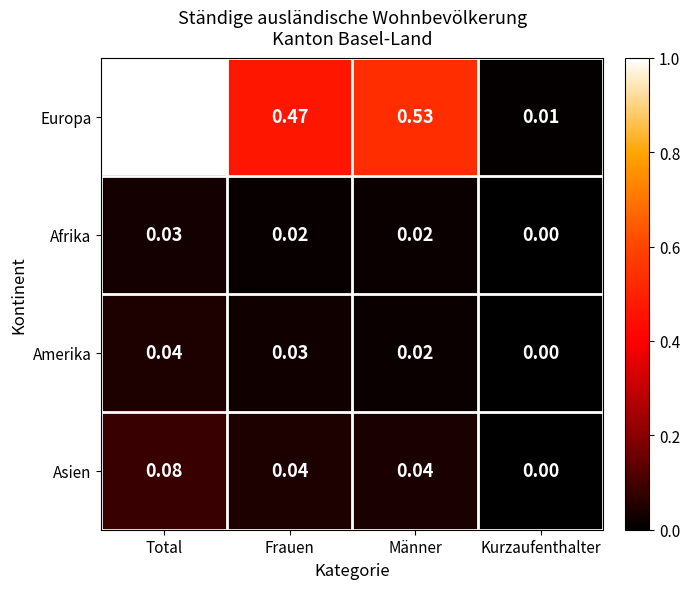

Which series has the widest spread of values?

Europa